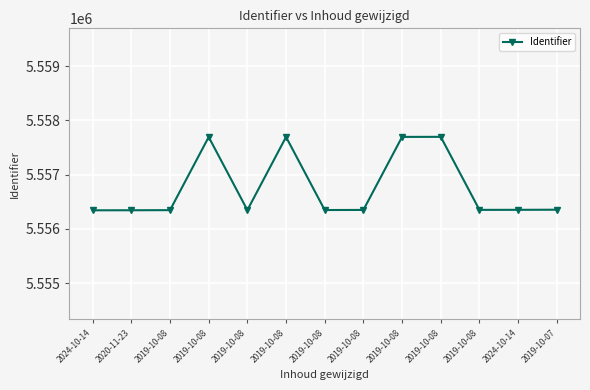

Does the chart have visible grid lines?

Yes